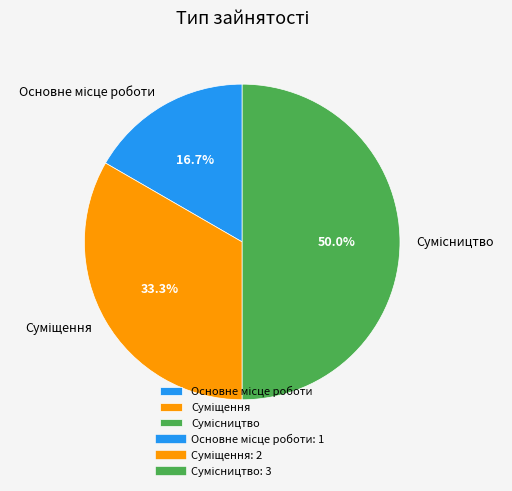

Between Сумісництво and Суміщення, which is larger?

Сумісництво